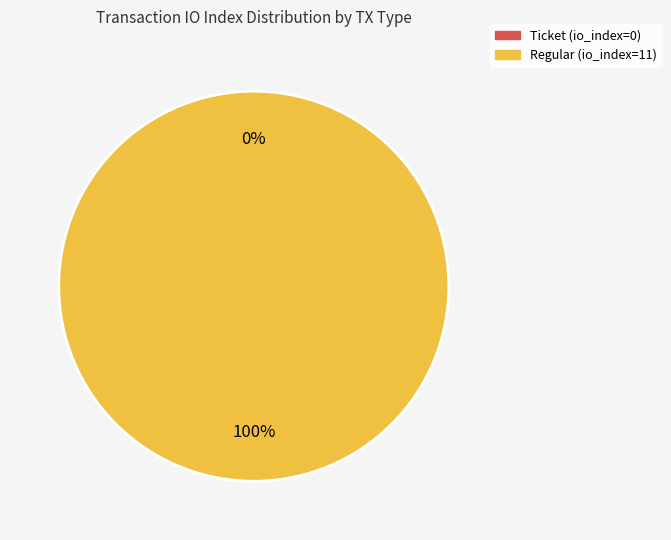

Does Regular (io_index=11) represent more than half of the total?

Yes